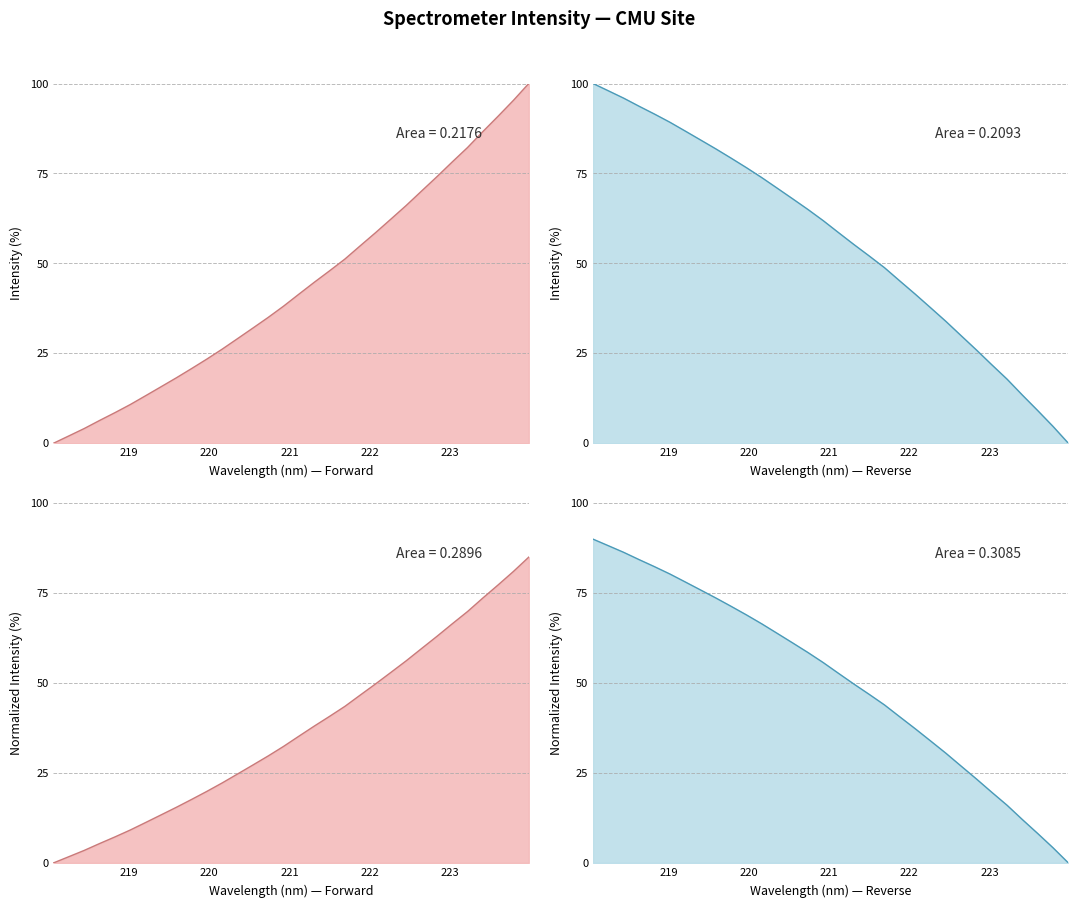

At which label is the value closest to 42?

221.4993